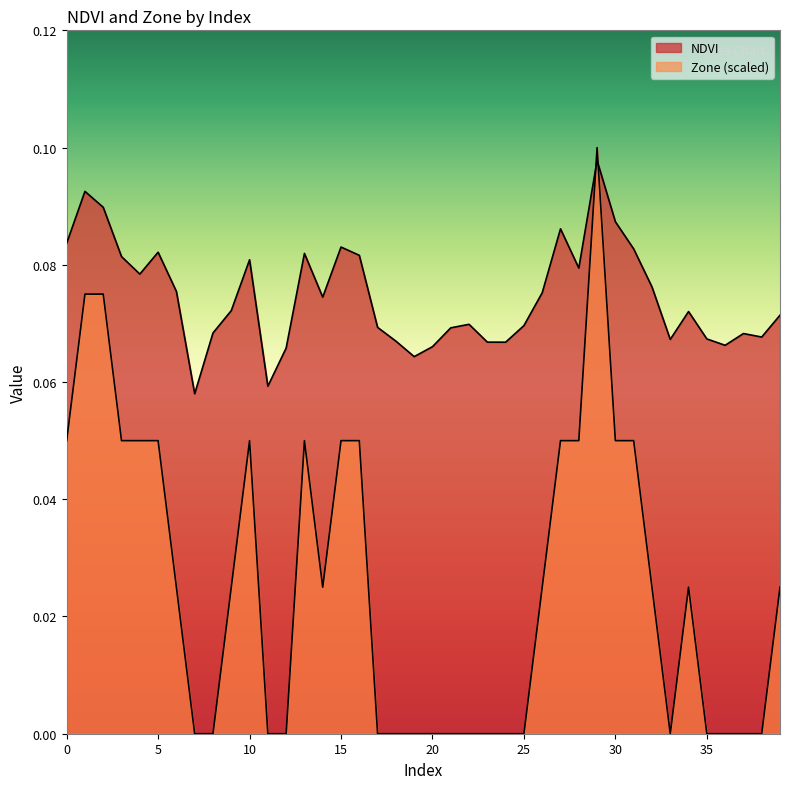

Between 10 and 35, which series saw the biggest shift?

Zone